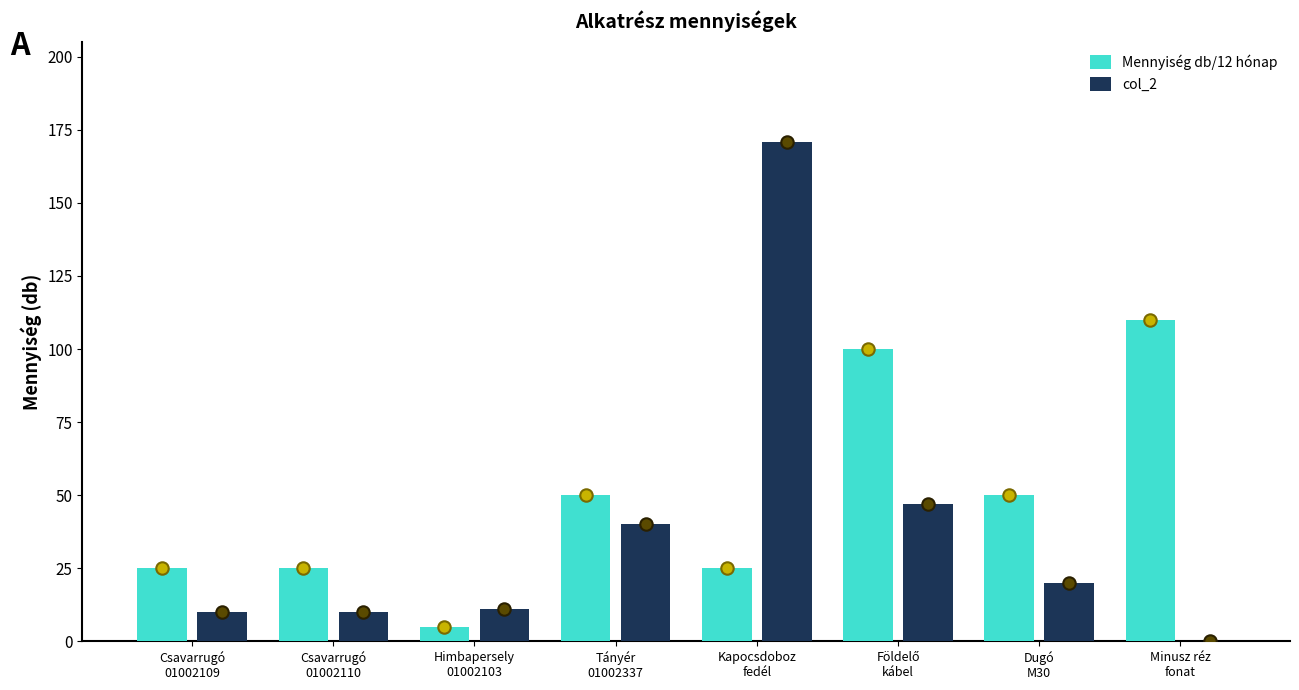

Which series has the largest total across all categories?

Mennyiség db/12 hónap